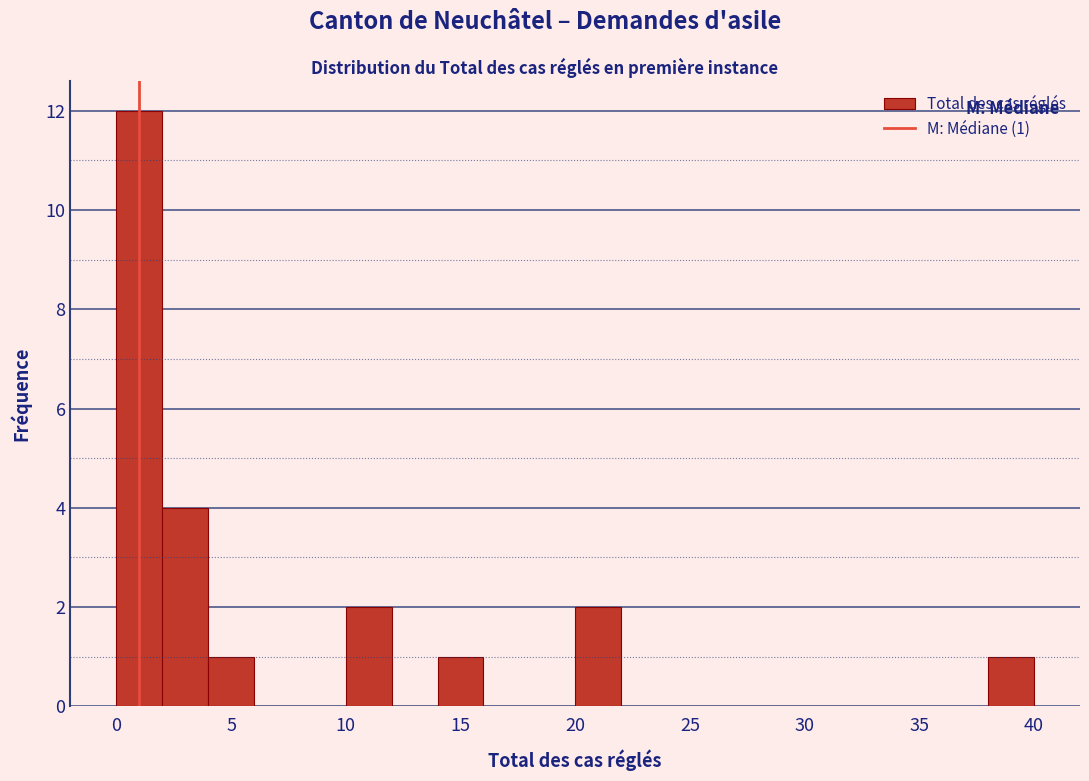

Which range on the x-axis has the tallest bar?

0 to 2